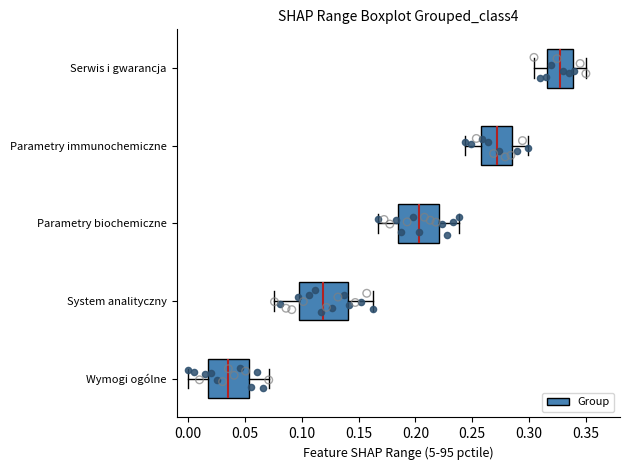

Reading bottom to top, read every box against the x-axis: the position of its median line, the range the box covers, and the ends of its whiskers. The values are not printed on the chart, so give them approximately, as read against the axis.

Wymogi ogólne: median 0.035, box 0.020 to 0.055, whiskers 0.000 to 0.070
System analityczny: median 0.120, box 0.100 to 0.140, whiskers 0.075 to 0.160
Parametry biochemiczne: median 0.205, box 0.185 to 0.220, whiskers 0.165 to 0.240
Parametry immunochemiczne: median 0.270, box 0.255 to 0.285, whiskers 0.245 to 0.300
Serwis i gwarancja: median 0.325, box 0.315 to 0.340, whiskers 0.305 to 0.350